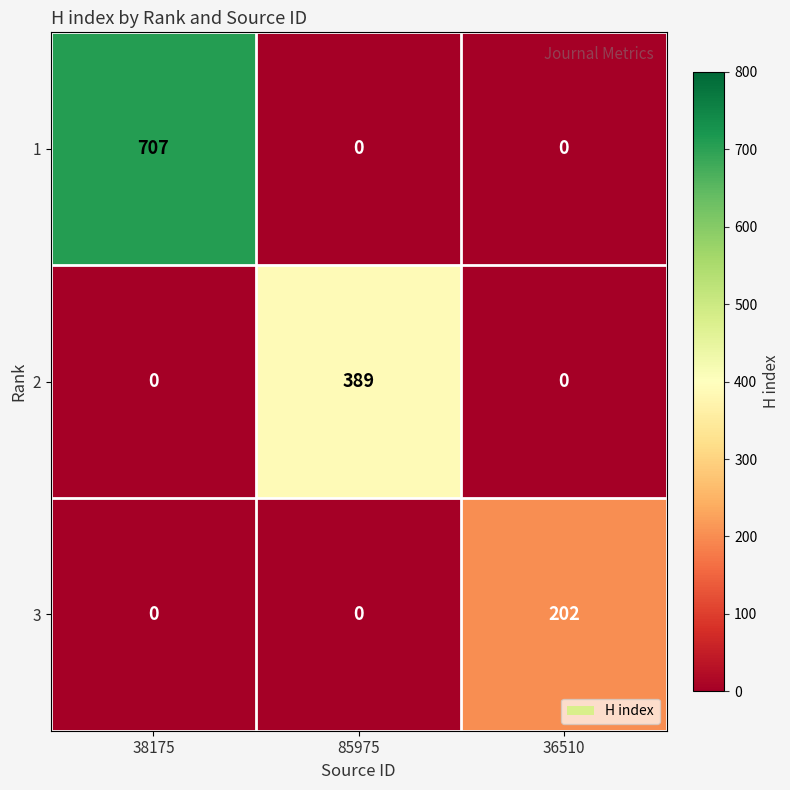

Which category has the highest value across all series?

38175